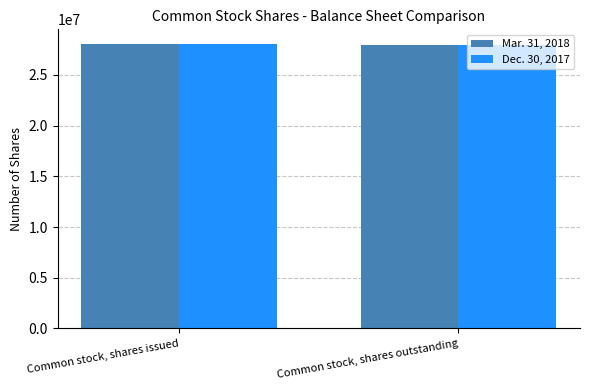

Reading left to right, extract all data points from this chart.

Mar. 31, 2018: Common stock, shares issued=28073120	Common stock, shares outstanding=27945144
Dec. 30, 2017: Common stock, shares issued=28073120	Common stock, shares outstanding=27945144